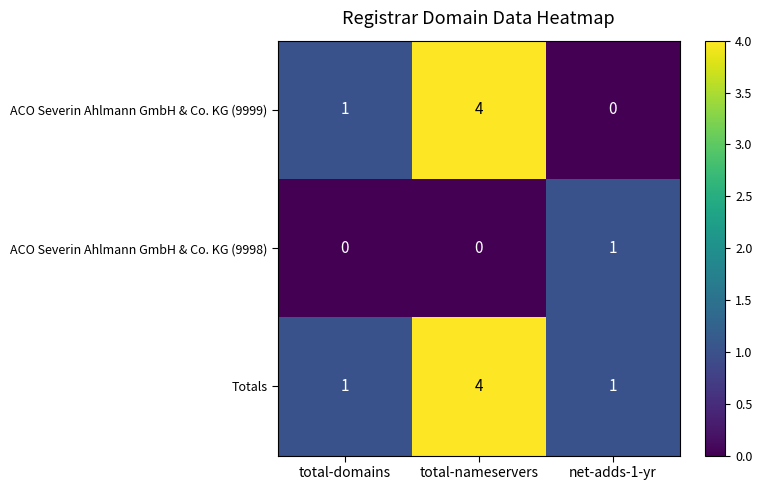

What is the spread (max minus min) of values at total-nameservers?

4